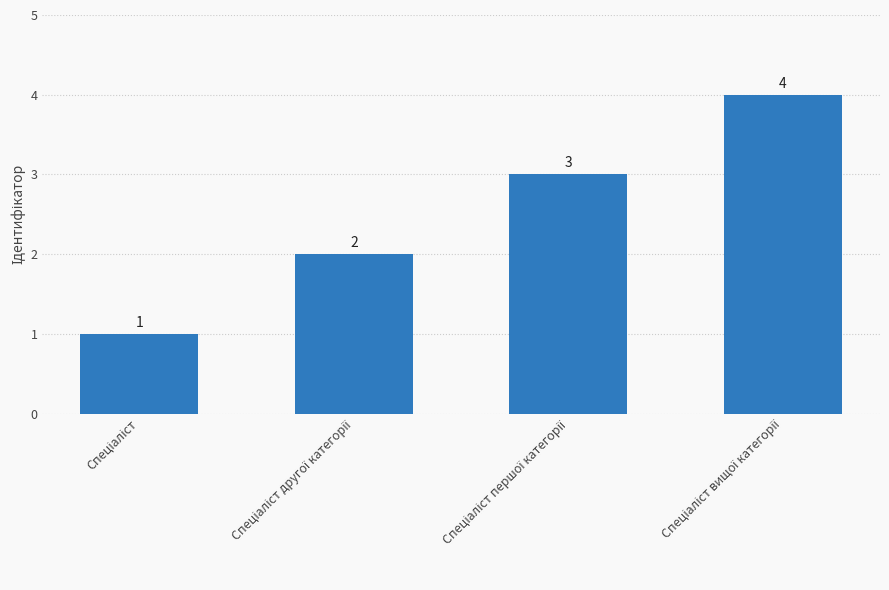

What is the value of the 3rd bar from the left?

3